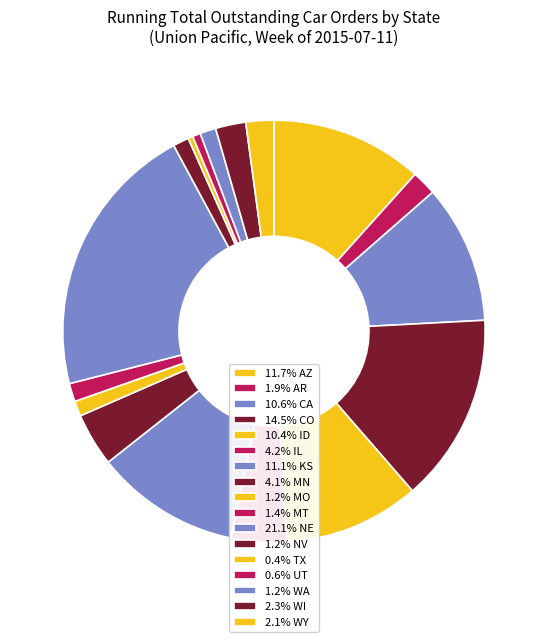

How many segments does this pie chart have?

17